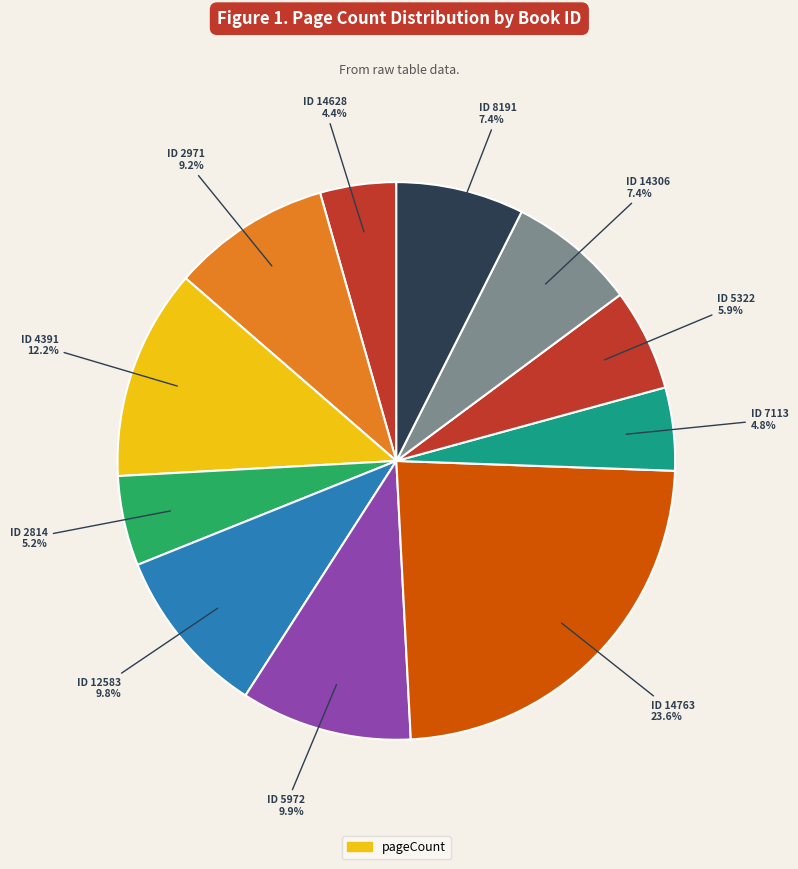

How many slices are in this pie chart?

11